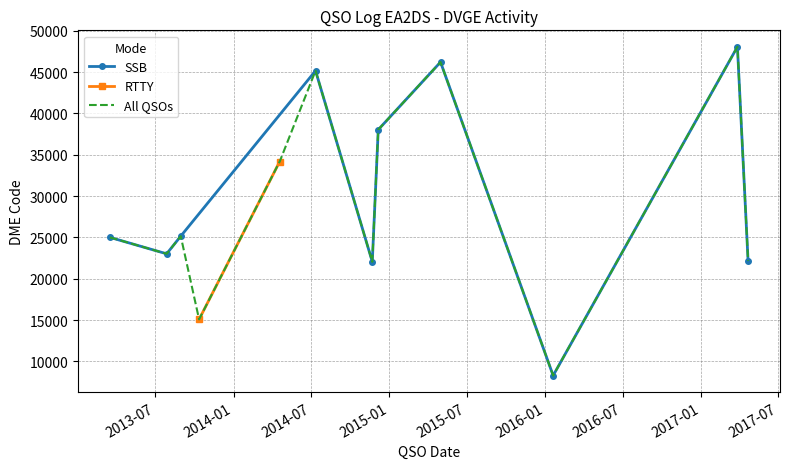

What is the lowest value of the SSB series?

8284